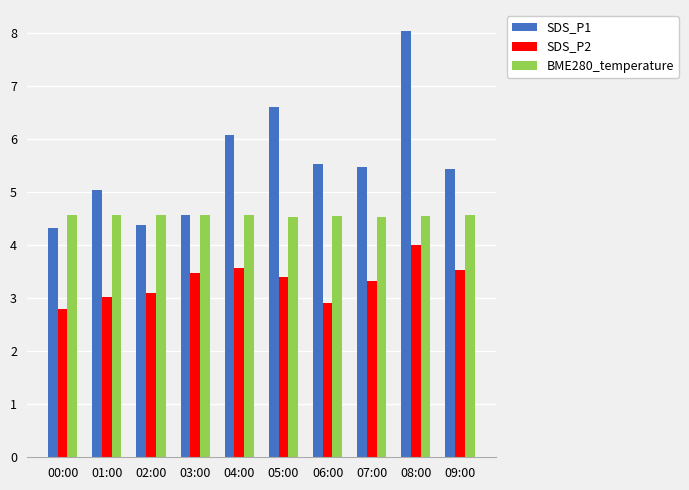

Which series has the largest total across all categories?

SDS_P1